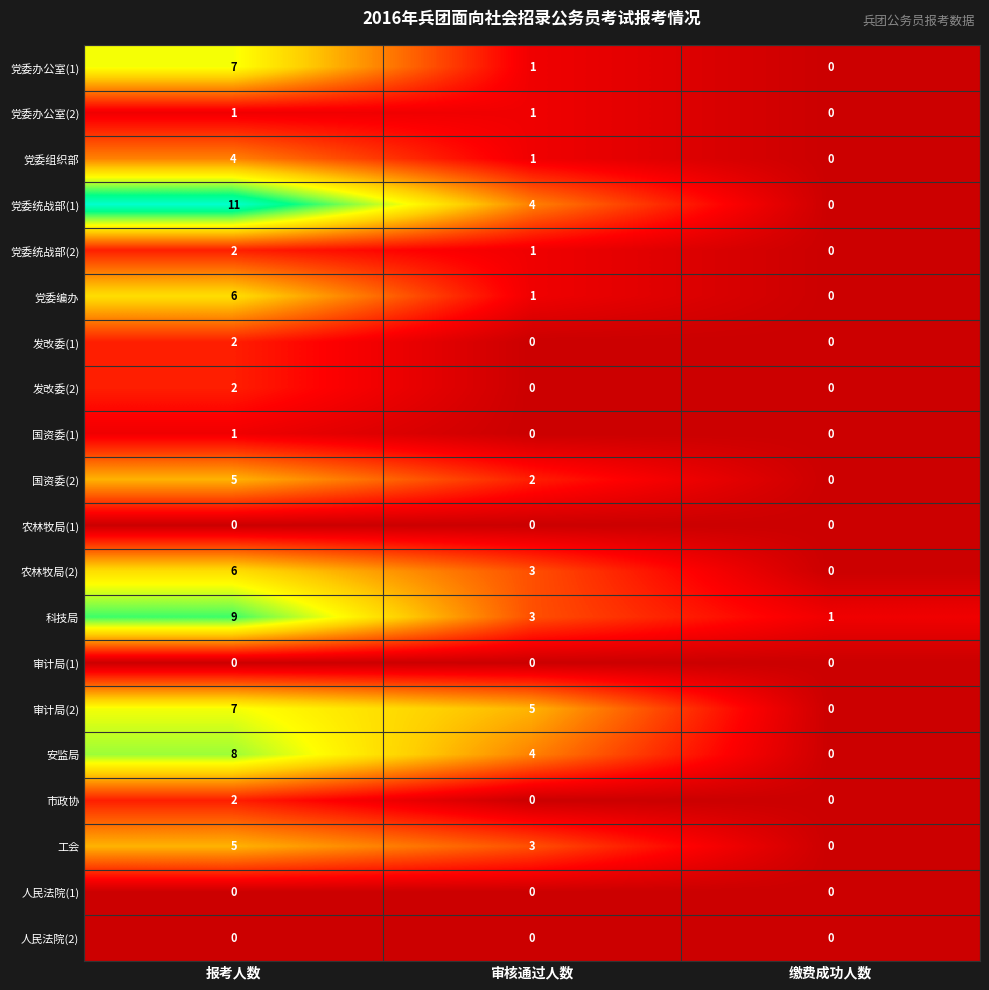

The 安监局 series shows 0 at 缴费成功人数. True or false?

True